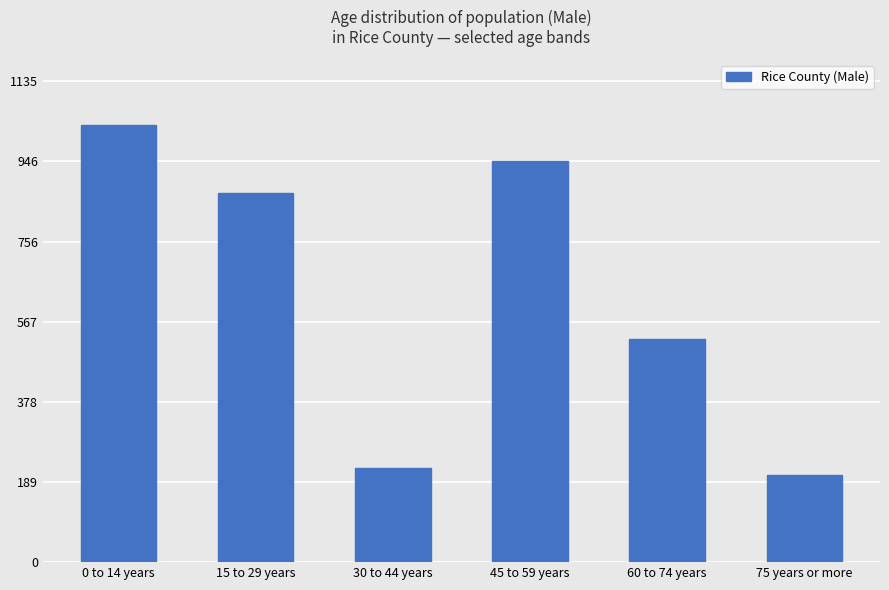

How many bars are there in total?

6